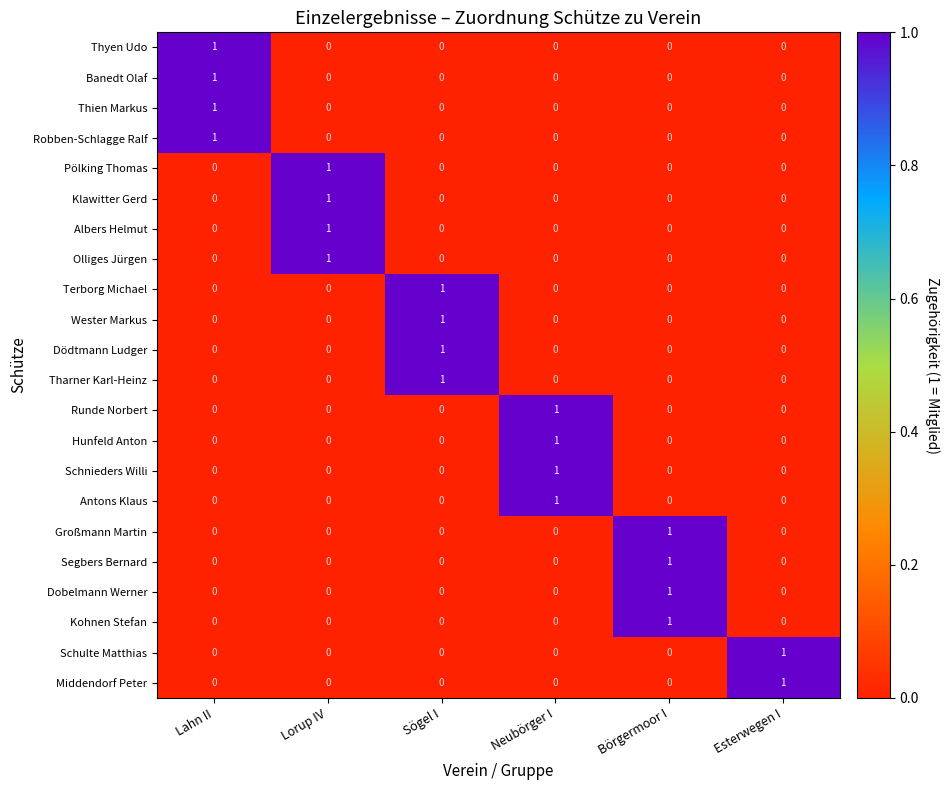

At how many categories does at least one series exceed 0?

6